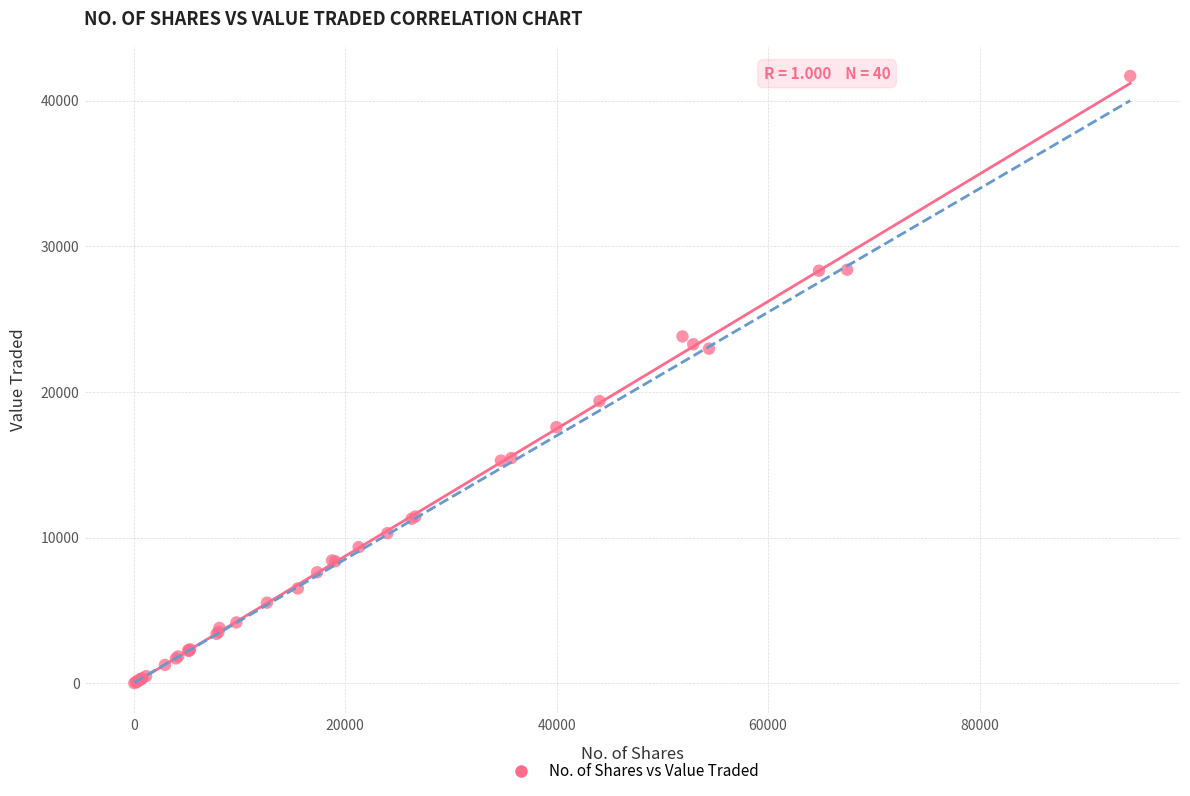

What Y value in the scatter plot is closest to 20859?

19382